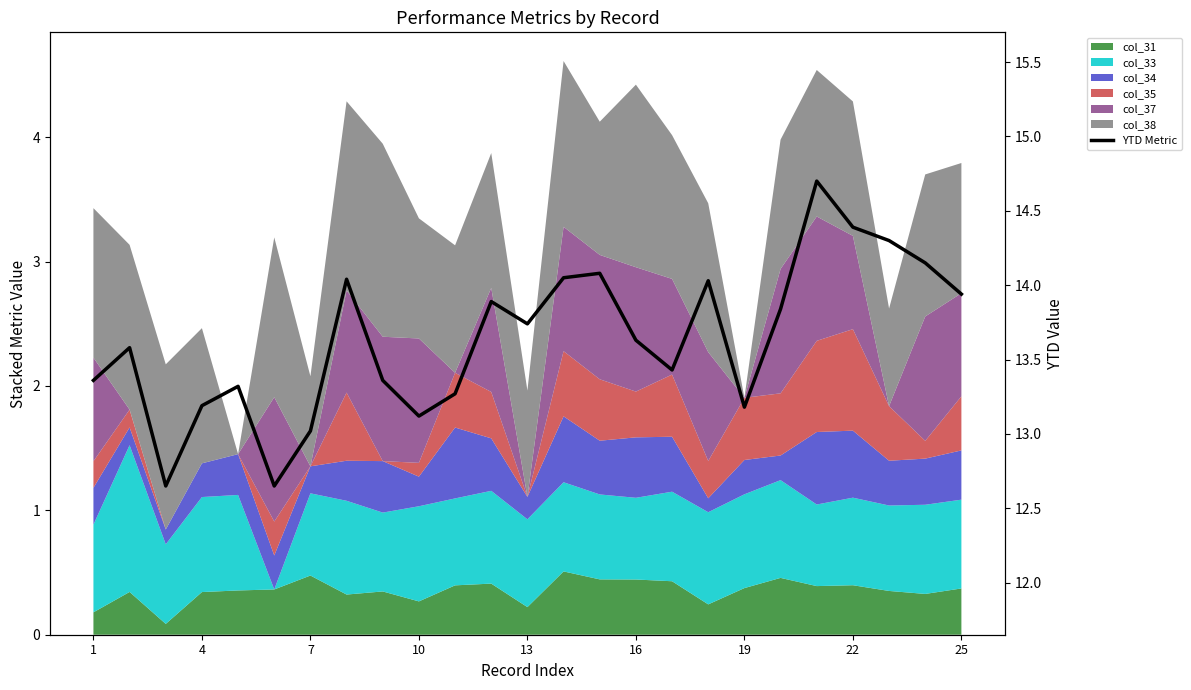

Does the chart display data point markers on the line(s)?

No